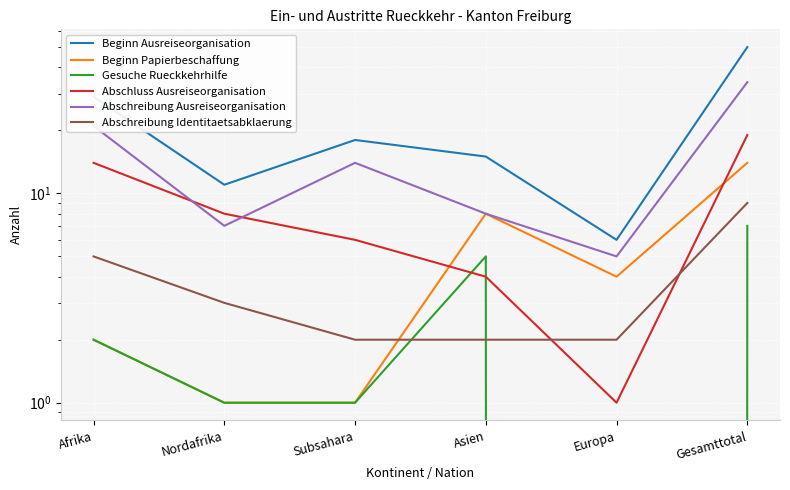

Is the value of Abschreibung Identitaetsabklaerung at Afrika greater than the value of Gesuche Rueckkehrhilfe at Afrika?

Yes